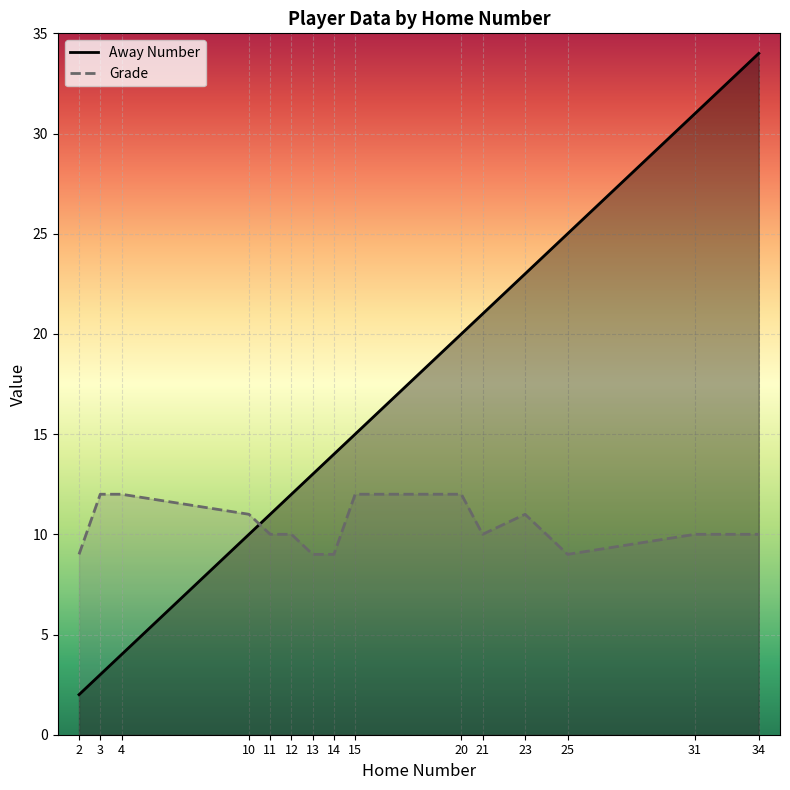

Which series changed the most between 21 and 31?

Away Number